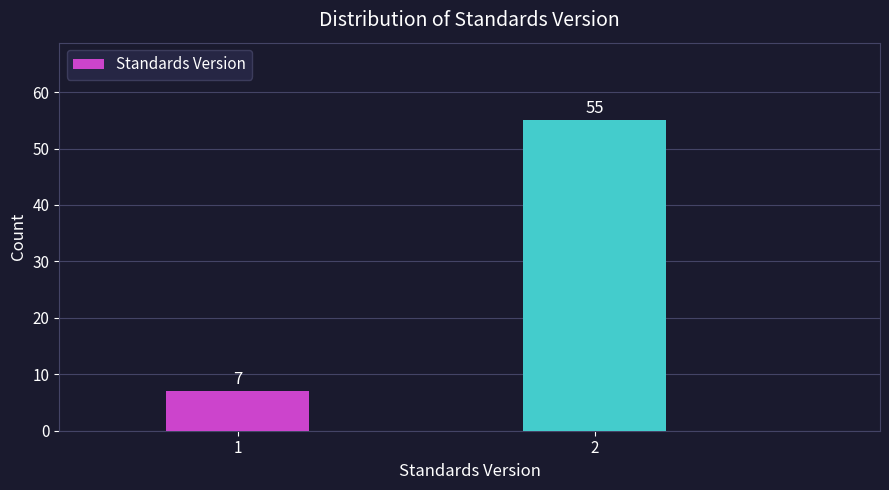

Reading right to left, list all the values displayed in this chart.

2=55	1=7